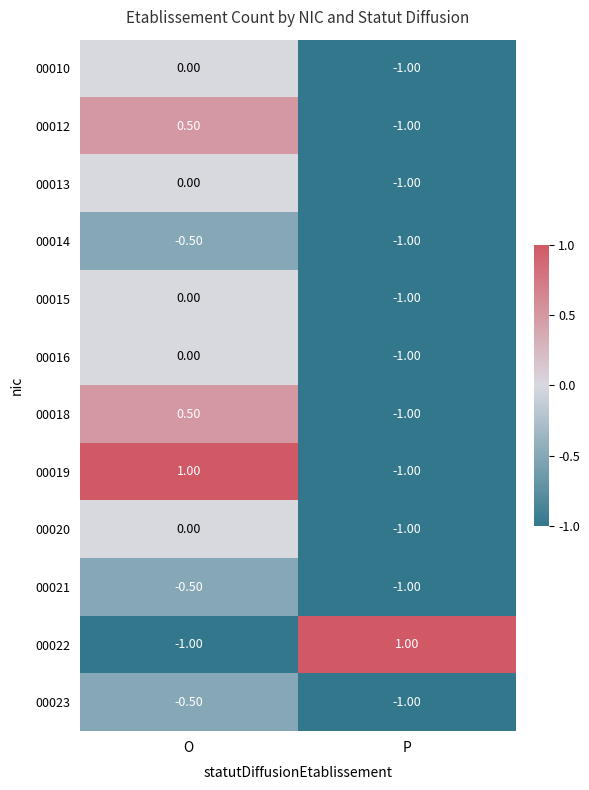

What is the spread (max minus min) of values at P?

2.0